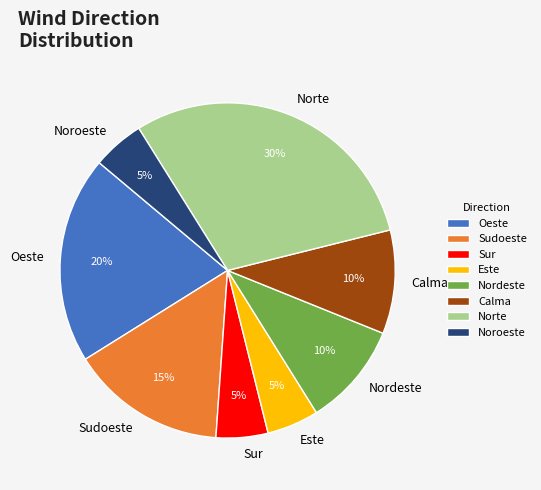

Does Norte represent more than half of the total?

No